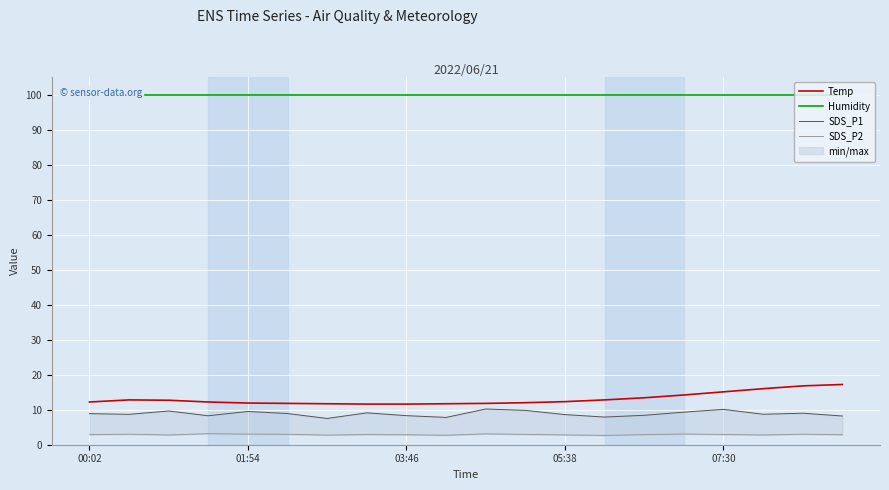

What is the spread (max minus min) of values at 07:30?

97.0